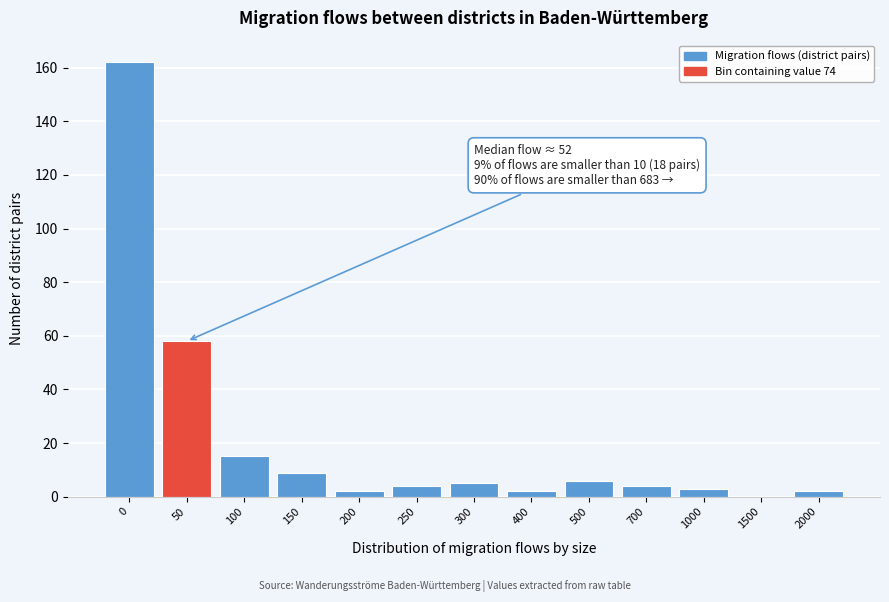

Reading left to right, list all the values displayed in this chart.

0=162	50=58	100=15	150=9	200=2	250=4	300=5	400=2	500=6	700=4	1000=3	1500=0	2000=2